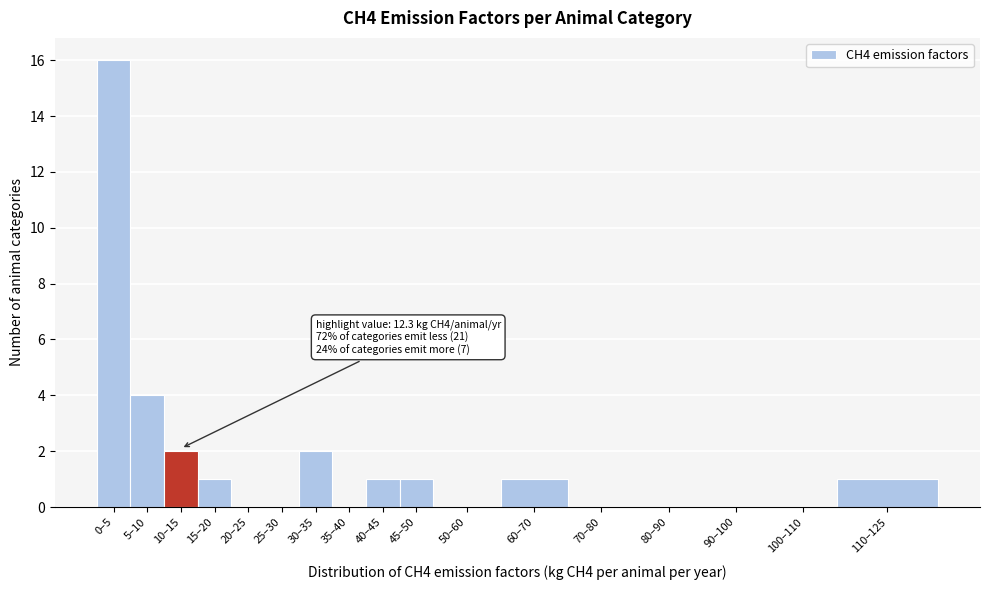

Reading right to left, extract all data points from this chart.

110–125=1	100–110=0	90–100=0	80–90=0	70–80=0	60–70=1	50–60=0	45–50=1	40–45=1	35–40=0	30–35=2	25–30=0	20–25=0	15–20=1	10–15=2	5–10=4	0–5=16